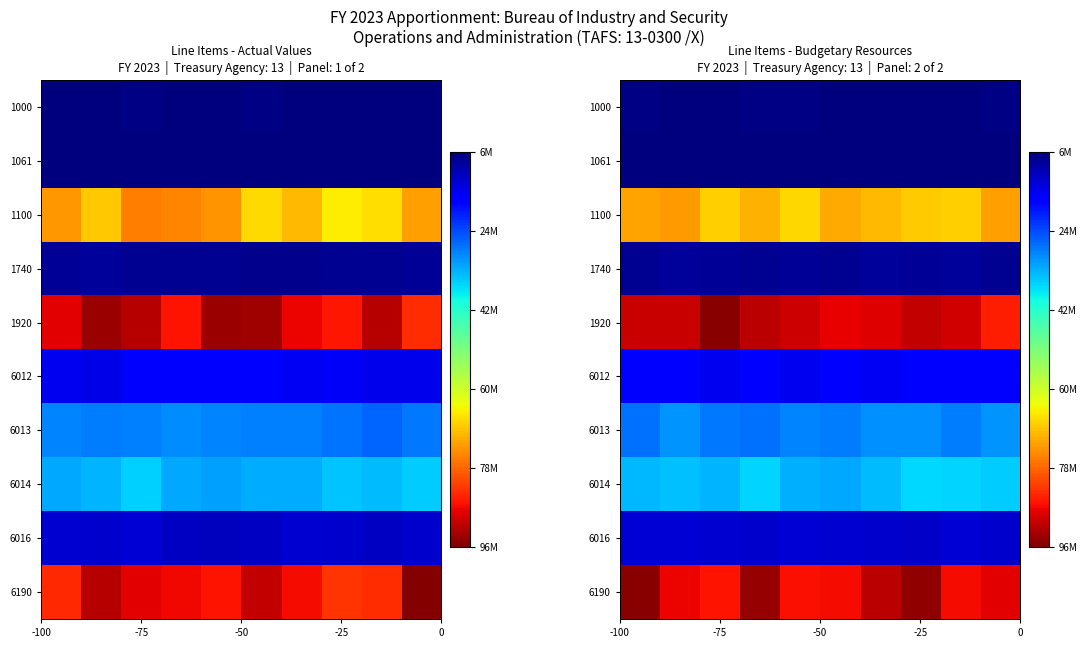

The 6012 series shows 14739825.2 at -75. True or false?

True